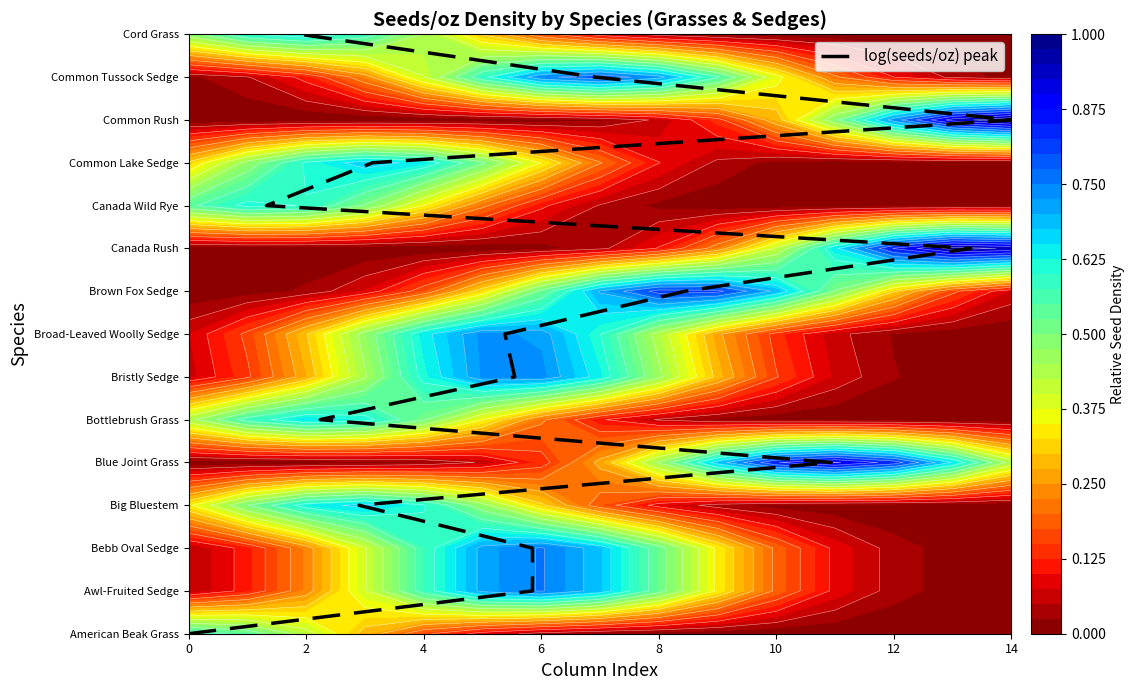

Reading left to right, extract all data points from this chart.

0	1	2	3	4	5	6	7	8	9	10	11	12	13	14